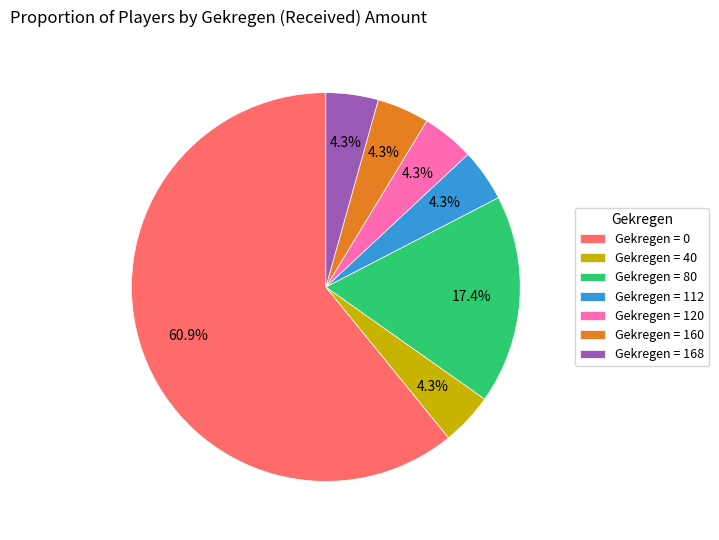

Combined, do Gekregen = 168 and Gekregen = 80 account for over 50%?

No